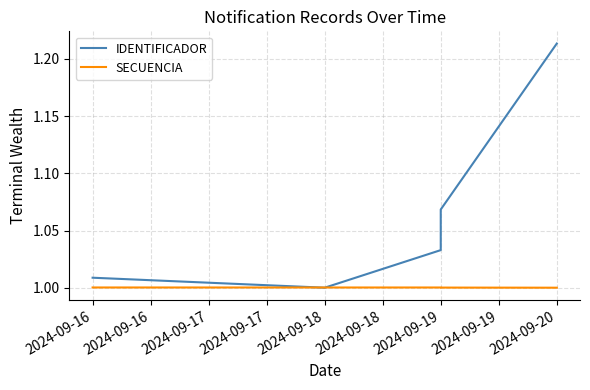

At 2024-09-20, list the series in order from largest to smallest.

IDENTIFICADOR, SECUENCIA